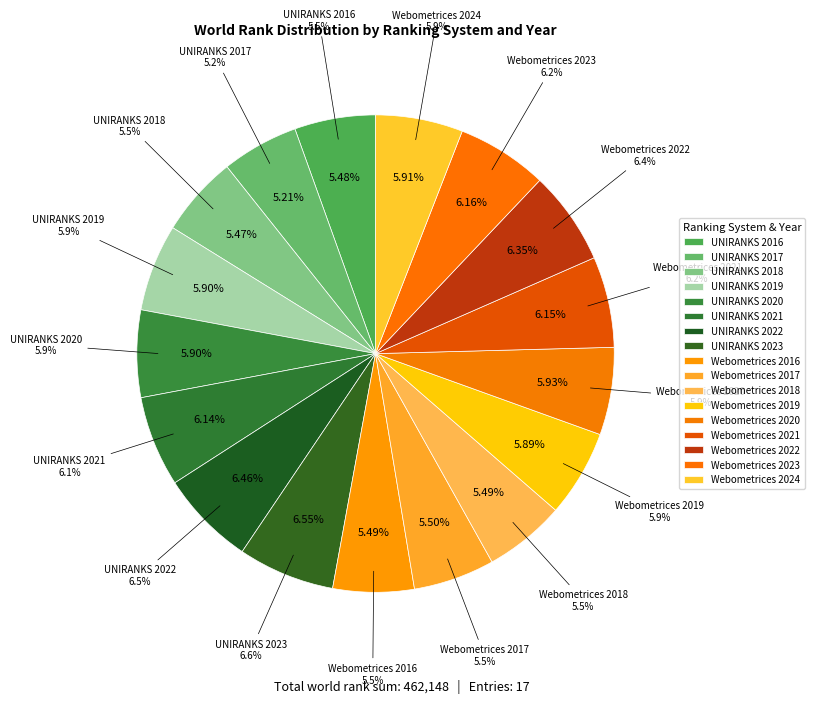

Is the sum of UNIRANKS 2020 and Webometrices 2021 greater than half?

No